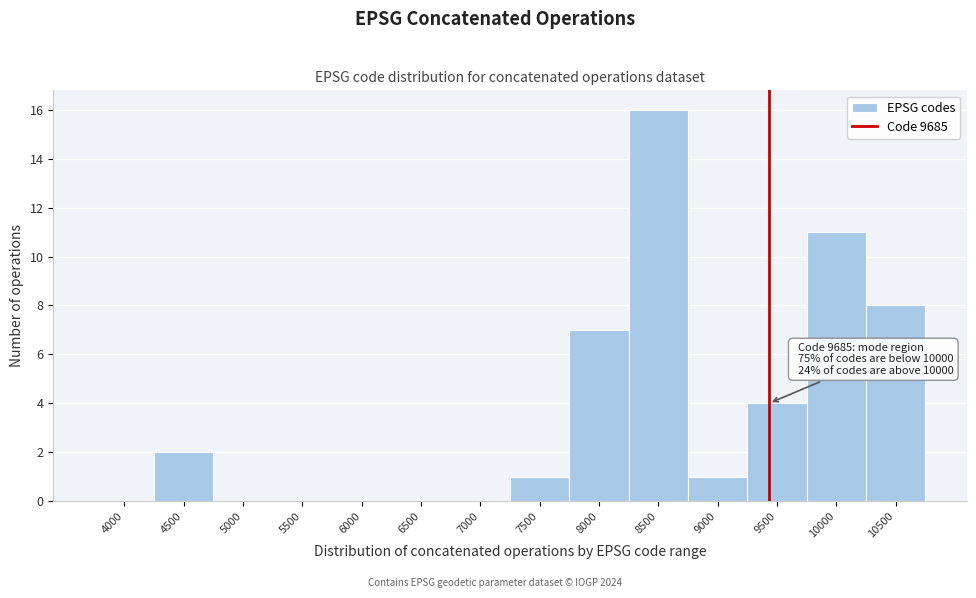

Reading left to right, what are all the values shown in this chart?

4000=0	4500=2	5000=0	5500=0	6000=0	6500=0	7000=0	7500=1	8000=7	8500=16	9000=1	9500=4	10000=11	10500=8